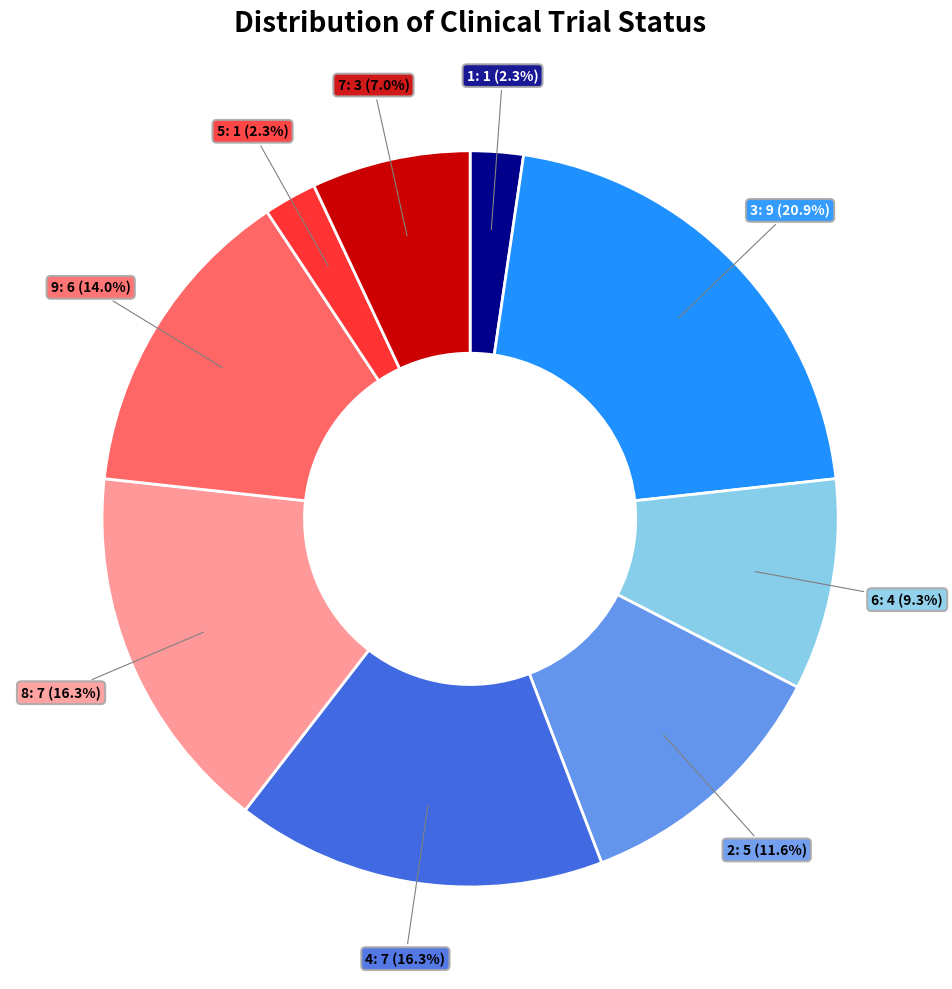

Does any single category account for the majority?

No